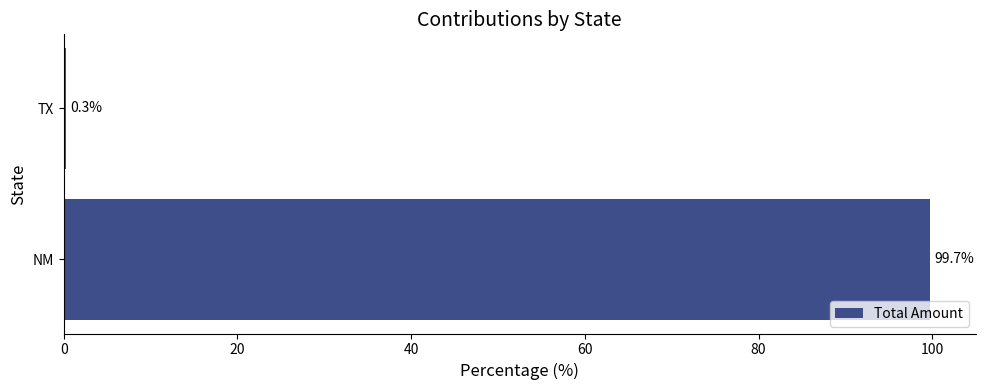

The value at TX is 0.3. True or false?

True